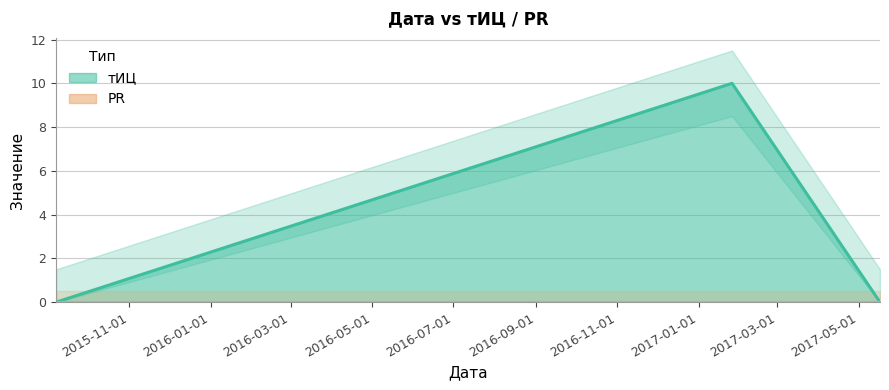

Where is the data nearest to the value 5?

2015-09-07